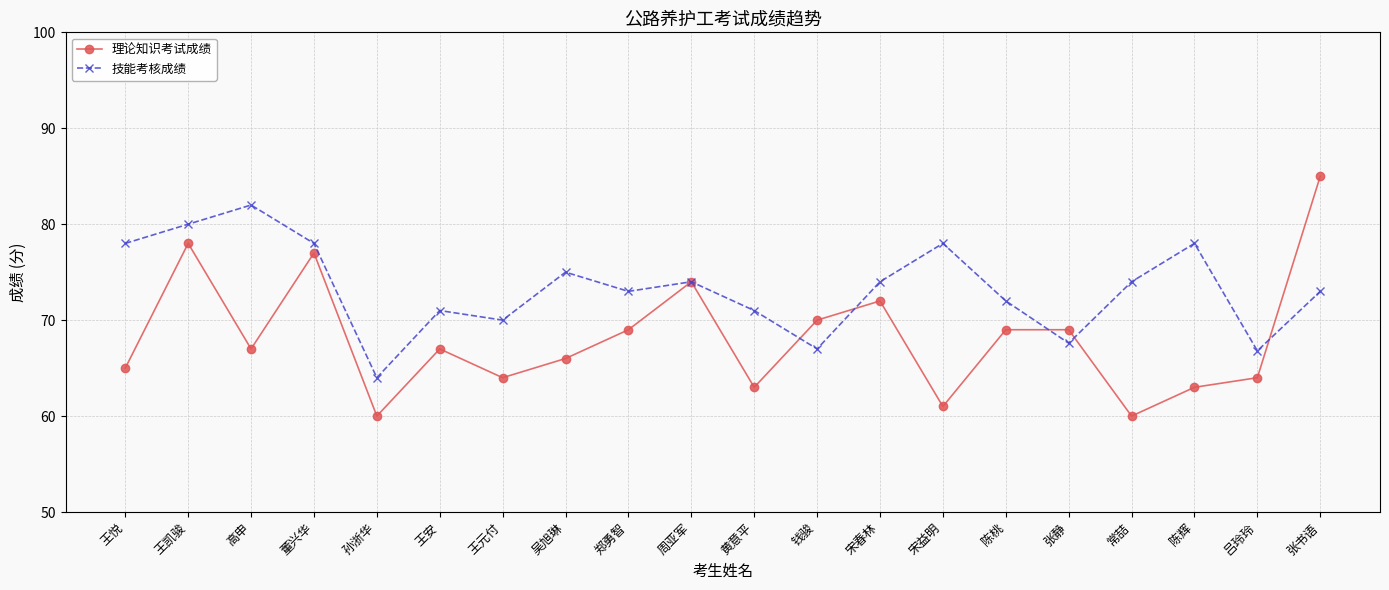

How many interior local valleys does the 技能考核成绩 series have?

6